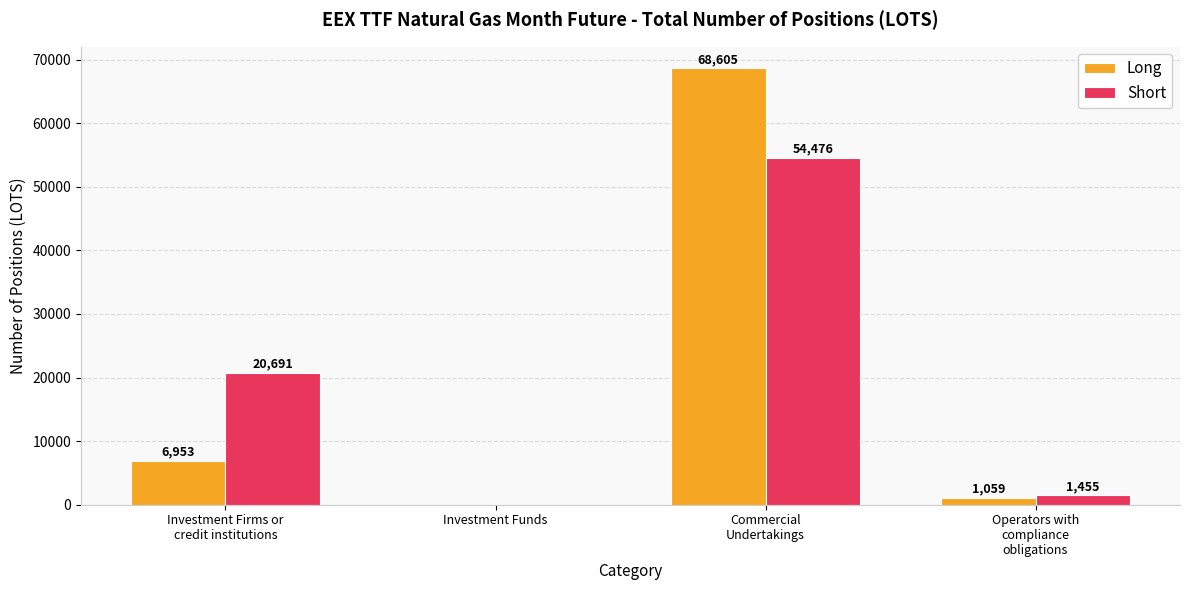

Reading left to right, list all the values displayed in this chart.

Long: 6953	0	68605	1059
Short: 20691	0	54476	1455